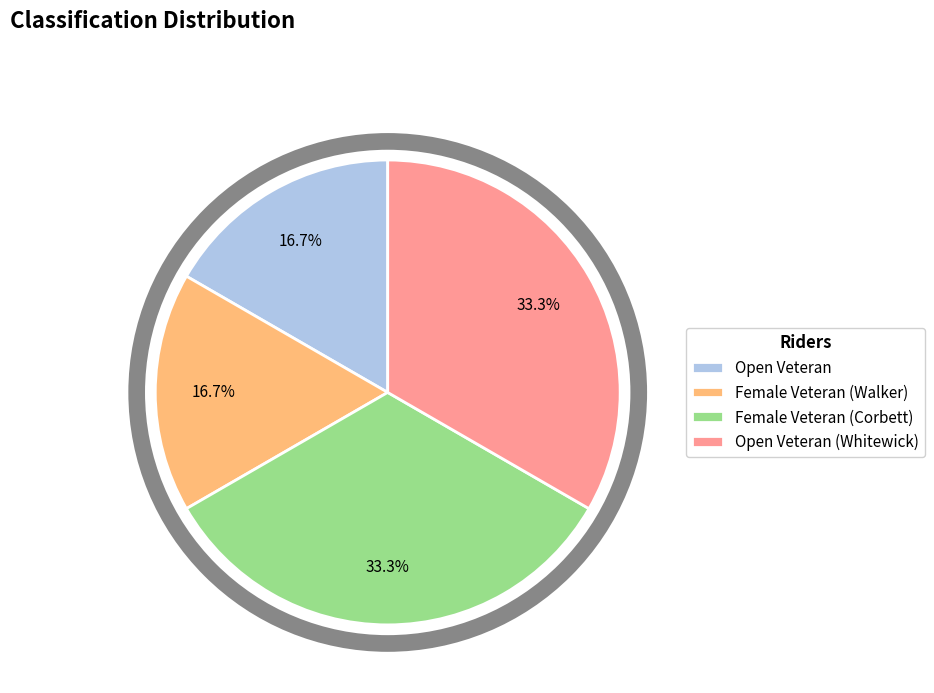

What is the total percentage of Open Veteran and Open Veteran (Whitewick)?

50.0%